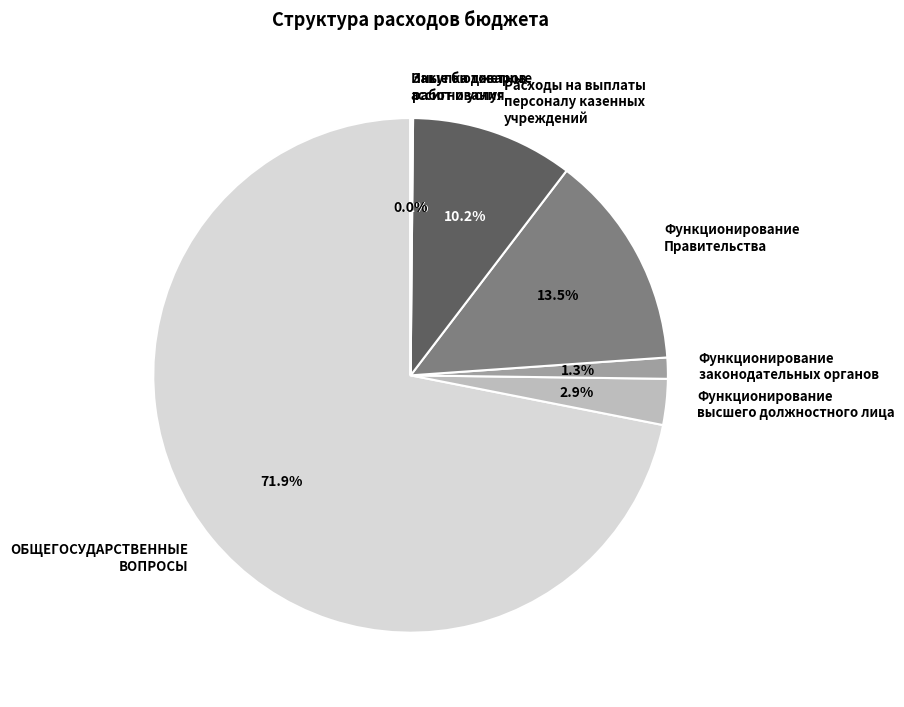

Which slice represents more than half of the pie?

ОБЩЕГОСУДАРСТВЕННЫЕ ВОПРОСЫ